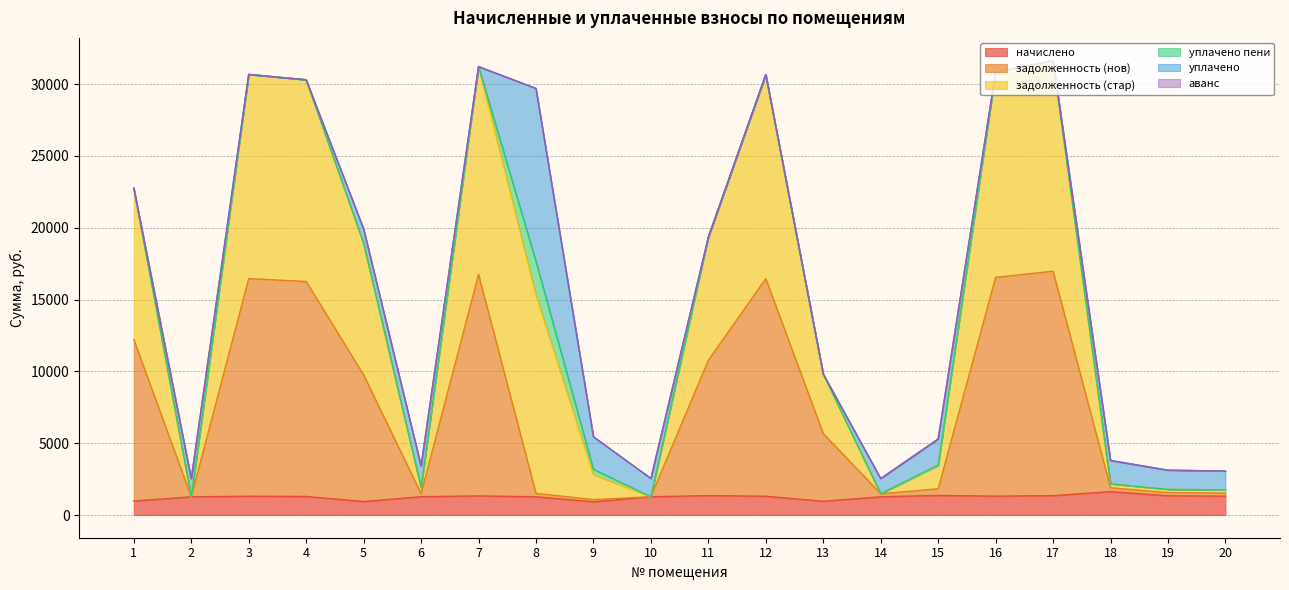

Which series has the widest spread of values?

задолженность (стар)